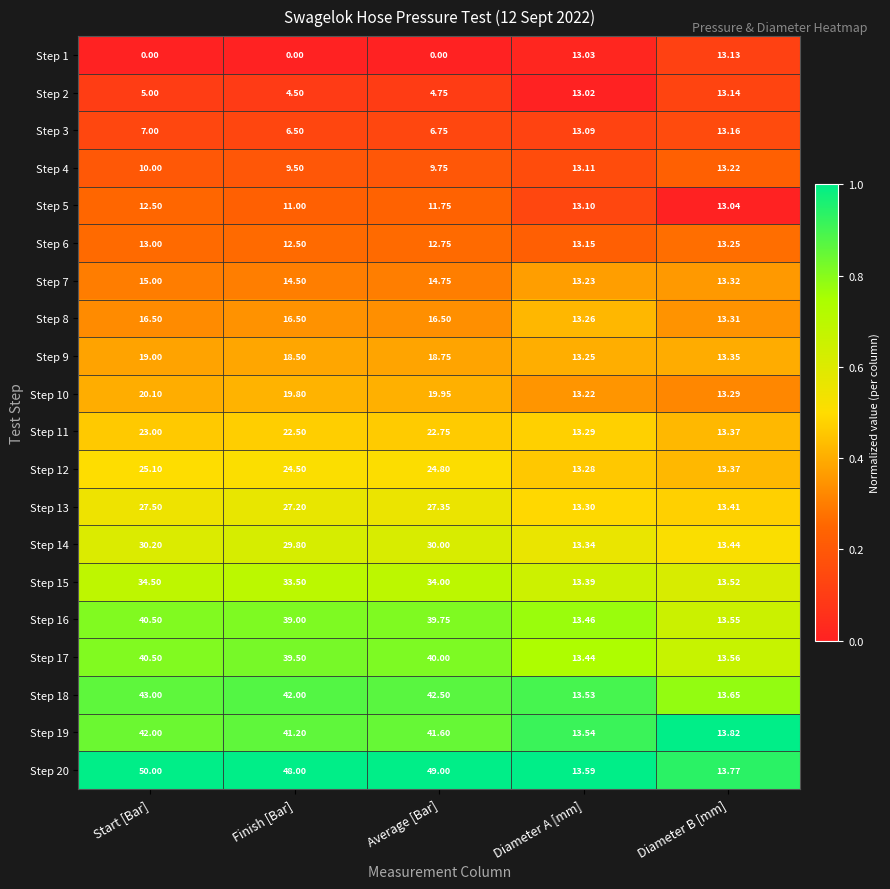

Which category has the highest value across all series?

Start [Bar]